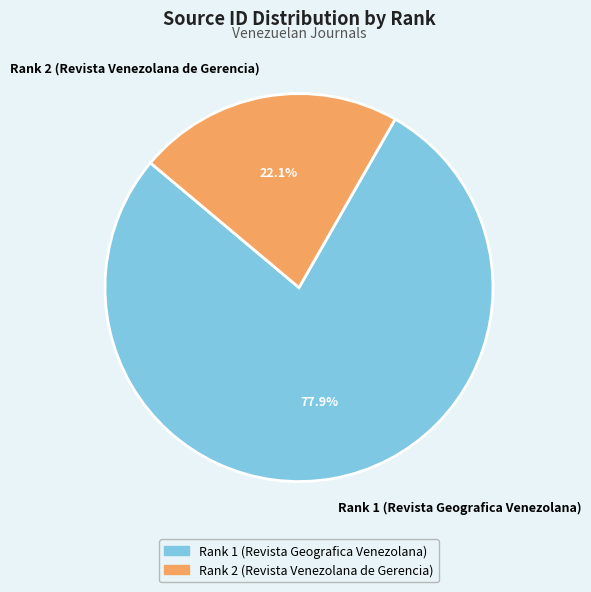

Is it true that Rank 1 (Revista Geografica Venezolana) is 88% of the pie?

False